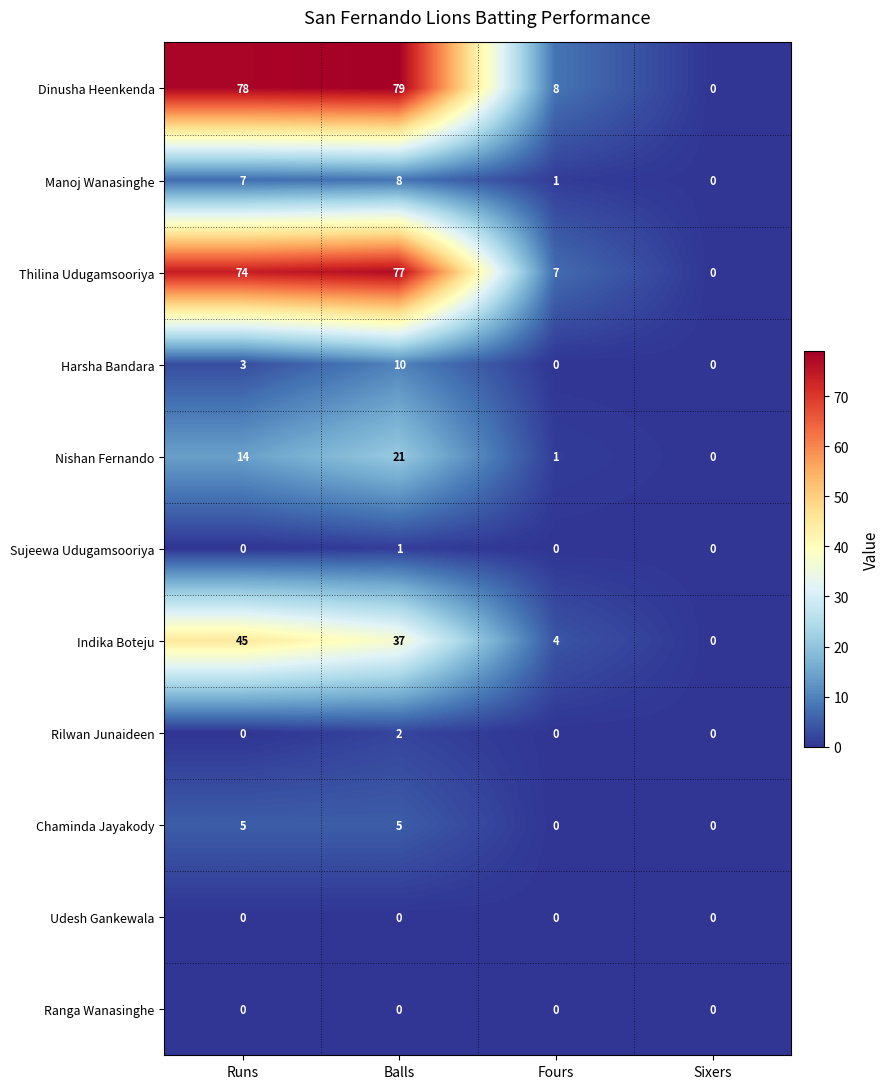

Which series has the widest spread of values?

Dinusha Heenkenda